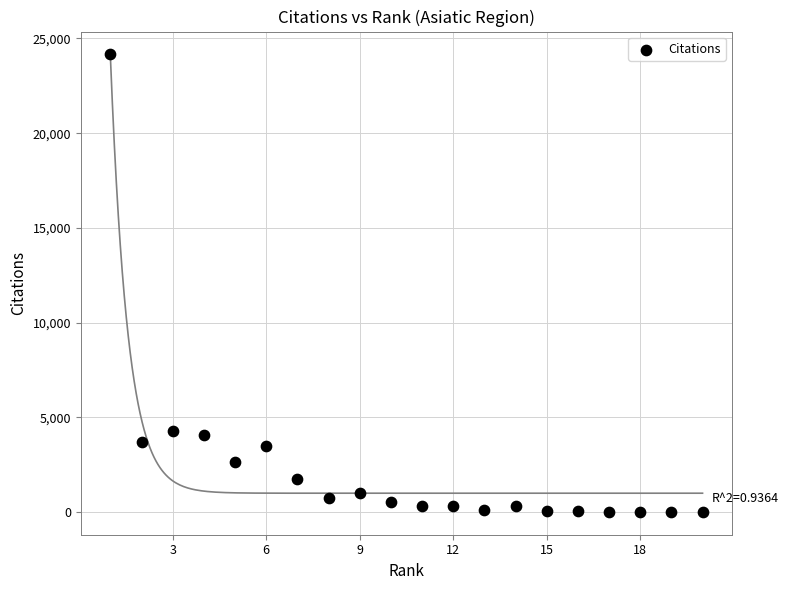

What is the range of X values (max minus min)?

19